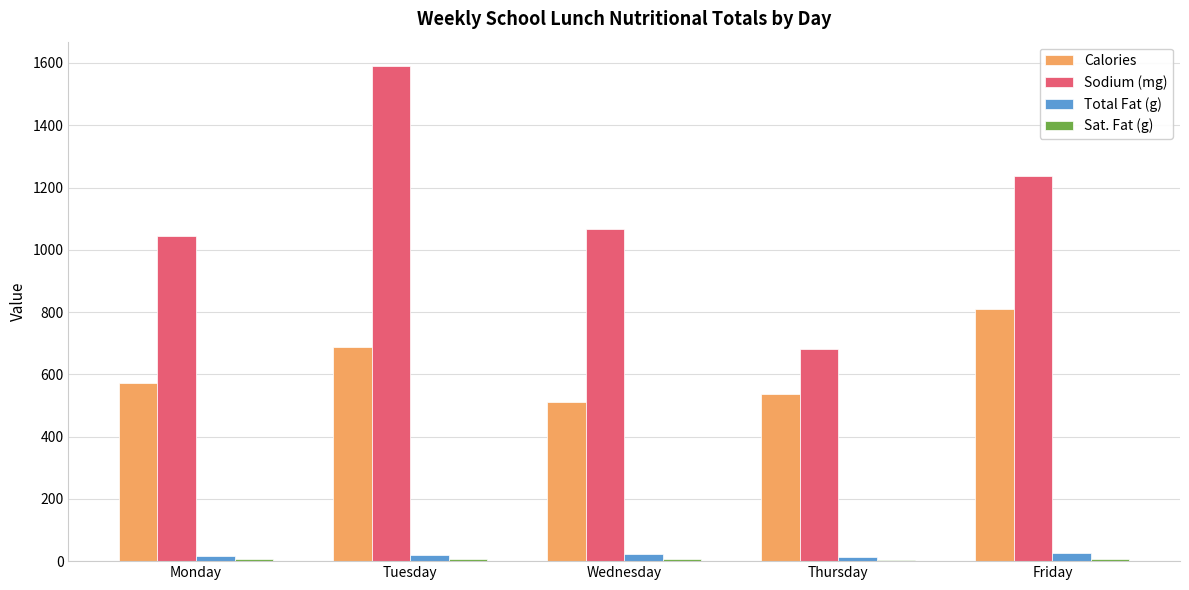

At which category is the sum across all series the highest?

Tuesday